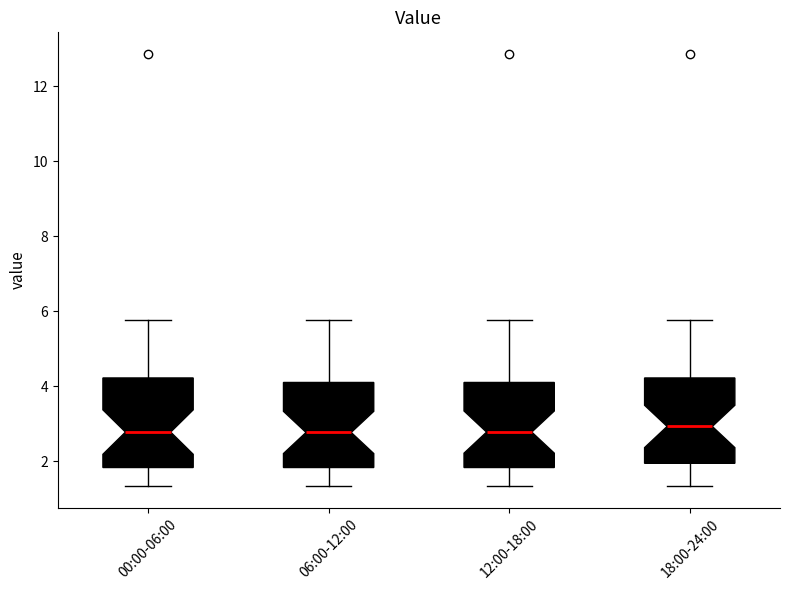

Reading left to right, read every box against the y-axis: the position of its median line, the range the box covers, and the ends of its whiskers. The values are not printed on the chart, so give them approximately, as read against the axis.

00:00-06:00: median 2.8, box 1.8 to 4.2, whiskers 1.4 to 5.8
06:00-12:00: median 2.8, box 1.8 to 4.2, whiskers 1.4 to 5.8
12:00-18:00: median 2.8, box 1.8 to 4.2, whiskers 1.4 to 5.8
18:00-24:00: median 3.0, box 2.0 to 4.2, whiskers 1.4 to 5.8